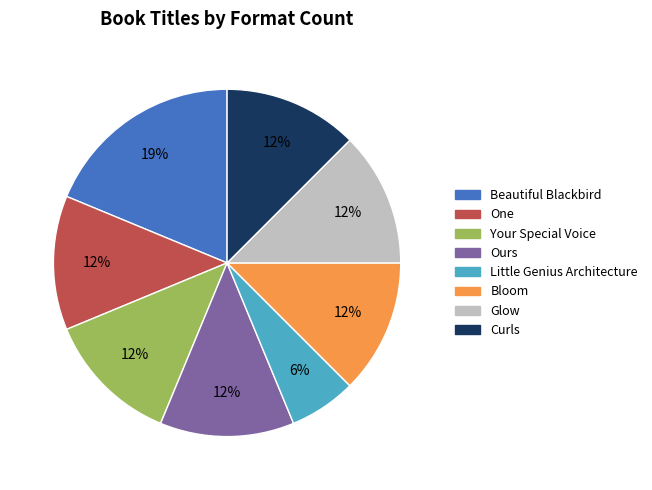

Which slice is the largest?

Beautiful Blackbird